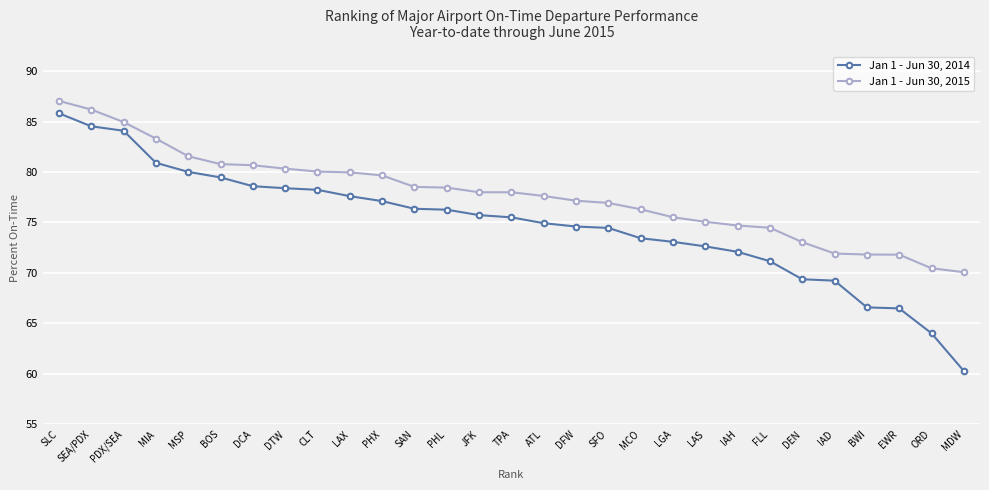

Which category has the lowest value across all series?

MDW